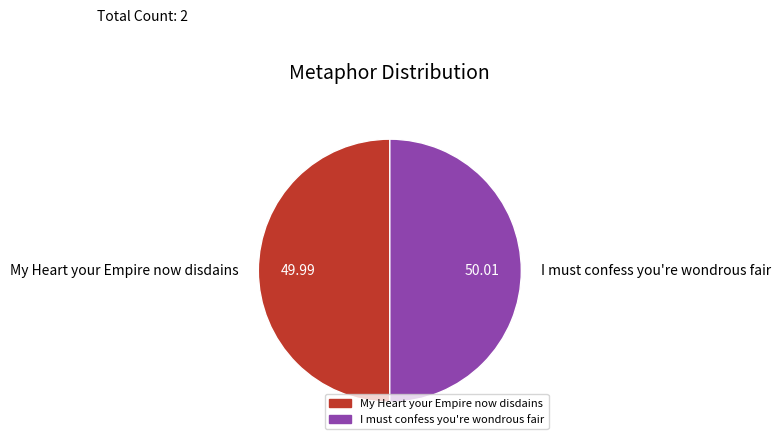

What is the ratio of the value at My Heart your Empire now disdains to the value at I must confess you're wondrous fair?

1.0